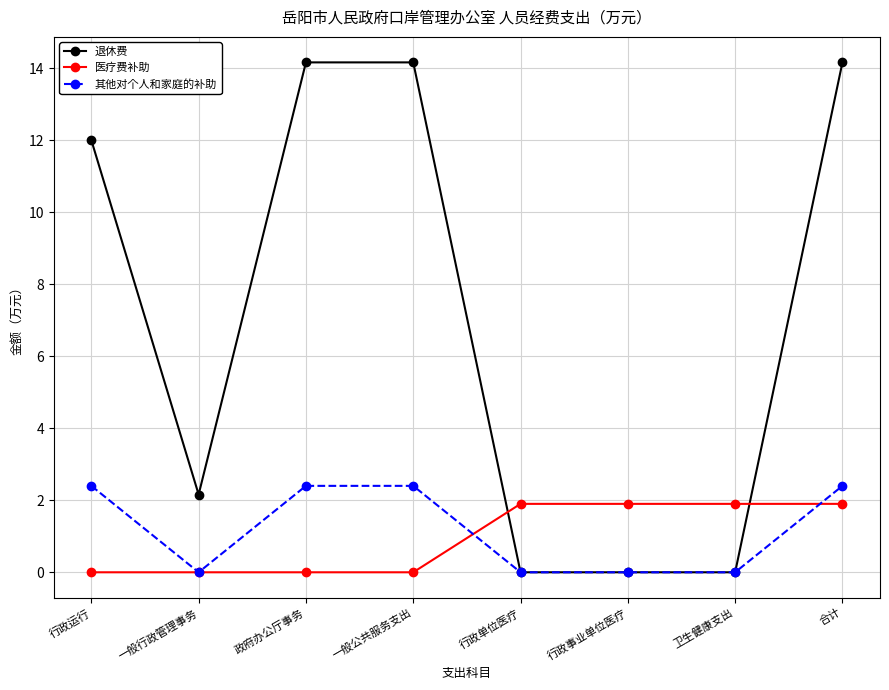

How many data points in 医疗费补助 are above 1?

4